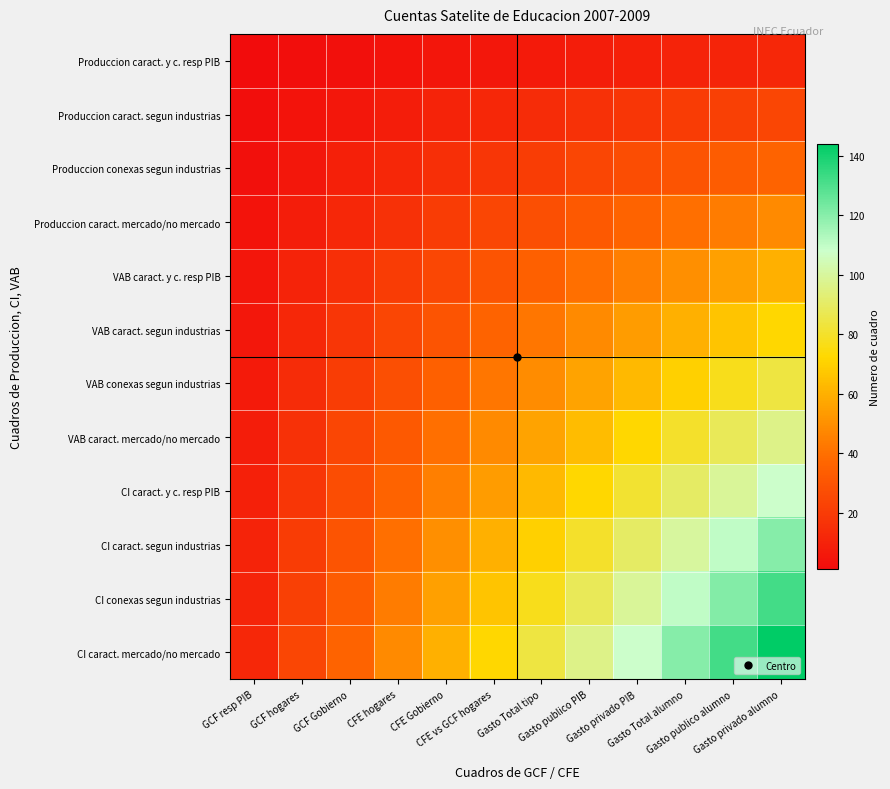

Reading left to right, list all the values displayed in this chart.

Produccion caract. y c. resp PIB: GCF resp PIB=1	GCF hogares=2	GCF Gobierno=3	CFE hogares=4	CFE Gobierno=5	CFE vs GCF hogares=6	Gasto Total tipo=7	Gasto publico PIB=8	Gasto privado PIB=9	Gasto Total alumno=10	Gasto publico alumno=11	Gasto privado alumno=12
Produccion caract. segun industrias: GCF resp PIB=2	GCF hogares=4	GCF Gobierno=6	CFE hogares=8	CFE Gobierno=10	CFE vs GCF hogares=12	Gasto Total tipo=14	Gasto publico PIB=16	Gasto privado PIB=18	Gasto Total alumno=20	Gasto publico alumno=22	Gasto privado alumno=24
Produccion conexas segun industrias: GCF resp PIB=3	GCF hogares=6	GCF Gobierno=9	CFE hogares=12	CFE Gobierno=15	CFE vs GCF hogares=18	Gasto Total tipo=21	Gasto publico PIB=24	Gasto privado PIB=27	Gasto Total alumno=30	Gasto publico alumno=33	Gasto privado alumno=36
Produccion caract. mercado/no mercado: GCF resp PIB=4	GCF hogares=8	GCF Gobierno=12	CFE hogares=16	CFE Gobierno=20	CFE vs GCF hogares=24	Gasto Total tipo=28	Gasto publico PIB=32	Gasto privado PIB=36	Gasto Total alumno=40	Gasto publico alumno=44	Gasto privado alumno=48
VAB caract. y c. resp PIB: GCF resp PIB=5	GCF hogares=10	GCF Gobierno=15	CFE hogares=20	CFE Gobierno=25	CFE vs GCF hogares=30	Gasto Total tipo=35	Gasto publico PIB=40	Gasto privado PIB=45	Gasto Total alumno=50	Gasto publico alumno=55	Gasto privado alumno=60
VAB caract. segun industrias: GCF resp PIB=6	GCF hogares=12	GCF Gobierno=18	CFE hogares=24	CFE Gobierno=30	CFE vs GCF hogares=36	Gasto Total tipo=42	Gasto publico PIB=48	Gasto privado PIB=54	Gasto Total alumno=60	Gasto publico alumno=66	Gasto privado alumno=72
VAB conexas segun industrias: GCF resp PIB=7	GCF hogares=14	GCF Gobierno=21	CFE hogares=28	CFE Gobierno=35	CFE vs GCF hogares=42	Gasto Total tipo=49	Gasto publico PIB=56	Gasto privado PIB=63	Gasto Total alumno=70	Gasto publico alumno=77	Gasto privado alumno=84
VAB caract. mercado/no mercado: GCF resp PIB=8	GCF hogares=16	GCF Gobierno=24	CFE hogares=32	CFE Gobierno=40	CFE vs GCF hogares=48	Gasto Total tipo=56	Gasto publico PIB=64	Gasto privado PIB=72	Gasto Total alumno=80	Gasto publico alumno=88	Gasto privado alumno=96
CI caract. y c. resp PIB: GCF resp PIB=9	GCF hogares=18	GCF Gobierno=27	CFE hogares=36	CFE Gobierno=45	CFE vs GCF hogares=54	Gasto Total tipo=63	Gasto publico PIB=72	Gasto privado PIB=81	Gasto Total alumno=90	Gasto publico alumno=99	Gasto privado alumno=108
CI caract. segun industrias: GCF resp PIB=10	GCF hogares=20	GCF Gobierno=30	CFE hogares=40	CFE Gobierno=50	CFE vs GCF hogares=60	Gasto Total tipo=70	Gasto publico PIB=80	Gasto privado PIB=90	Gasto Total alumno=100	Gasto publico alumno=110	Gasto privado alumno=120
CI conexas segun industrias: GCF resp PIB=11	GCF hogares=22	GCF Gobierno=33	CFE hogares=44	CFE Gobierno=55	CFE vs GCF hogares=66	Gasto Total tipo=77	Gasto publico PIB=88	Gasto privado PIB=99	Gasto Total alumno=110	Gasto publico alumno=121	Gasto privado alumno=132
CI caract. mercado/no mercado: GCF resp PIB=12	GCF hogares=24	GCF Gobierno=36	CFE hogares=48	CFE Gobierno=60	CFE vs GCF hogares=72	Gasto Total tipo=84	Gasto publico PIB=96	Gasto privado PIB=108	Gasto Total alumno=120	Gasto publico alumno=132	Gasto privado alumno=144